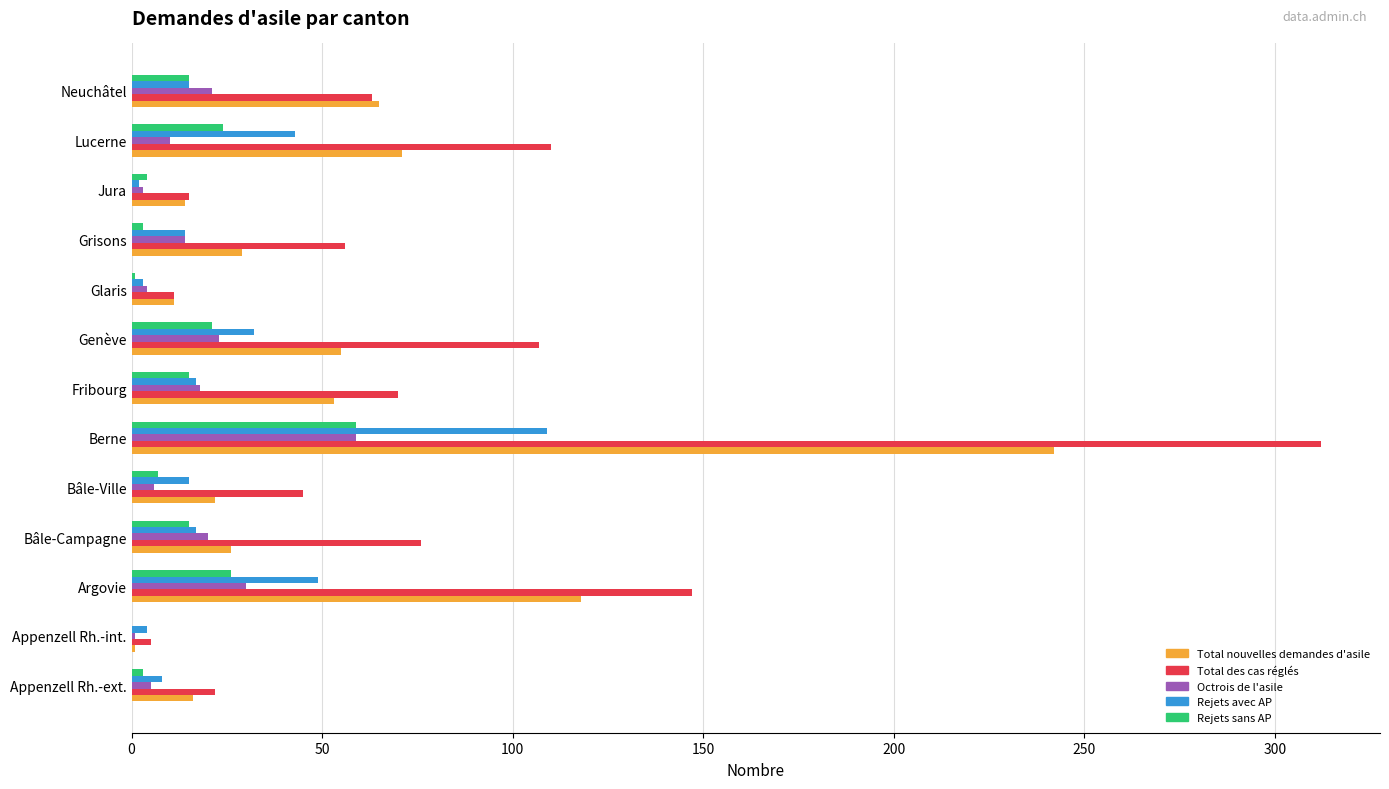

The value of Total nouvelles demandes d'asile at Bâle-Ville is 22. True or false?

True